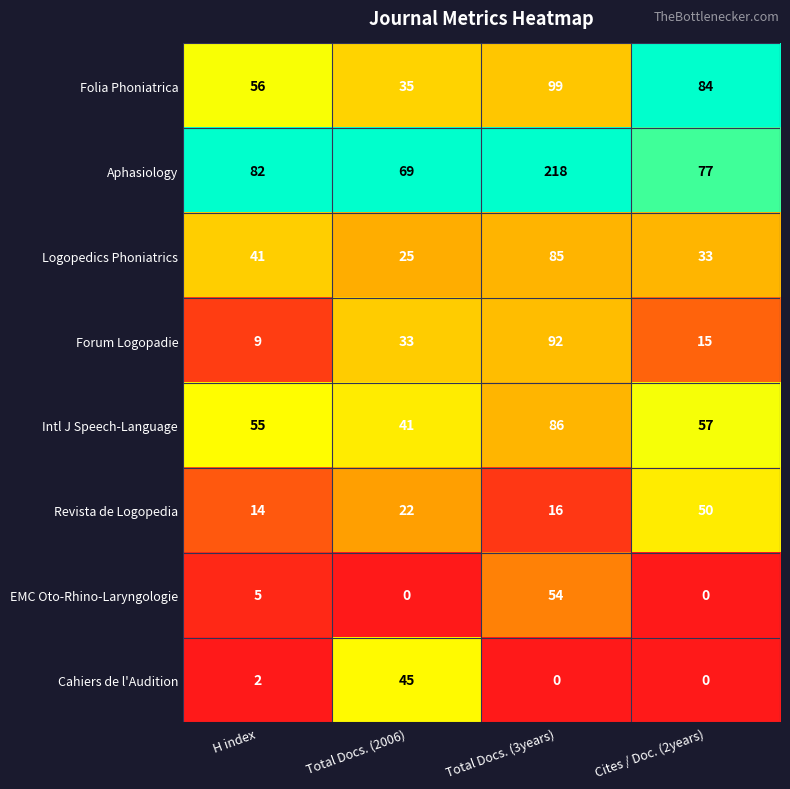

At which label is Cahiers de l'Audition closest to 22?

H index